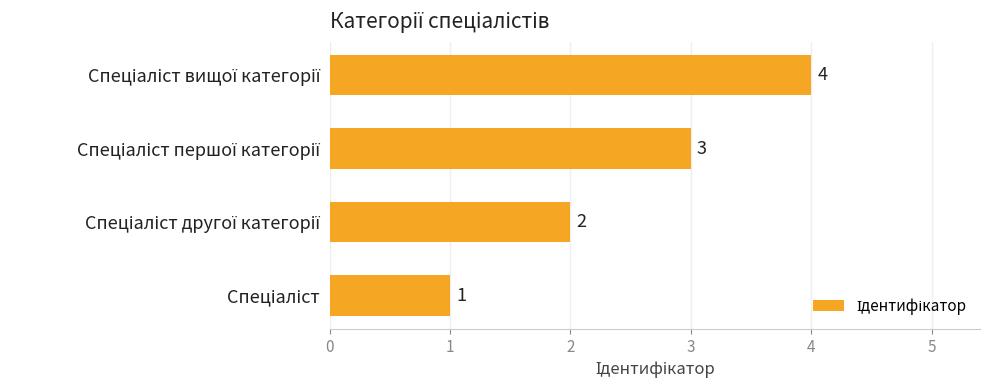

What is the maximum value shown in the chart?

4